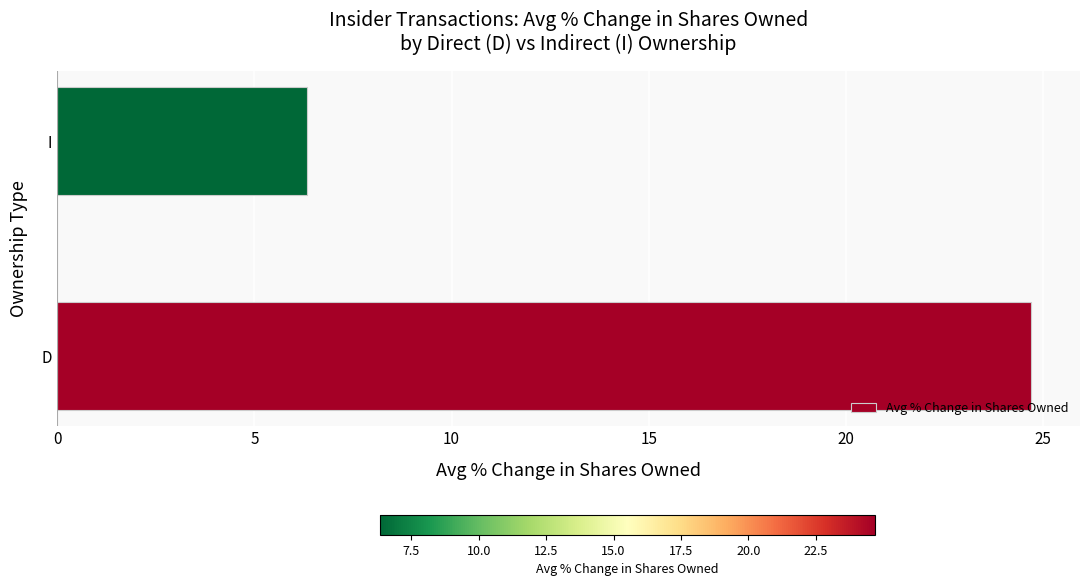

Between D and I, which is larger?

D